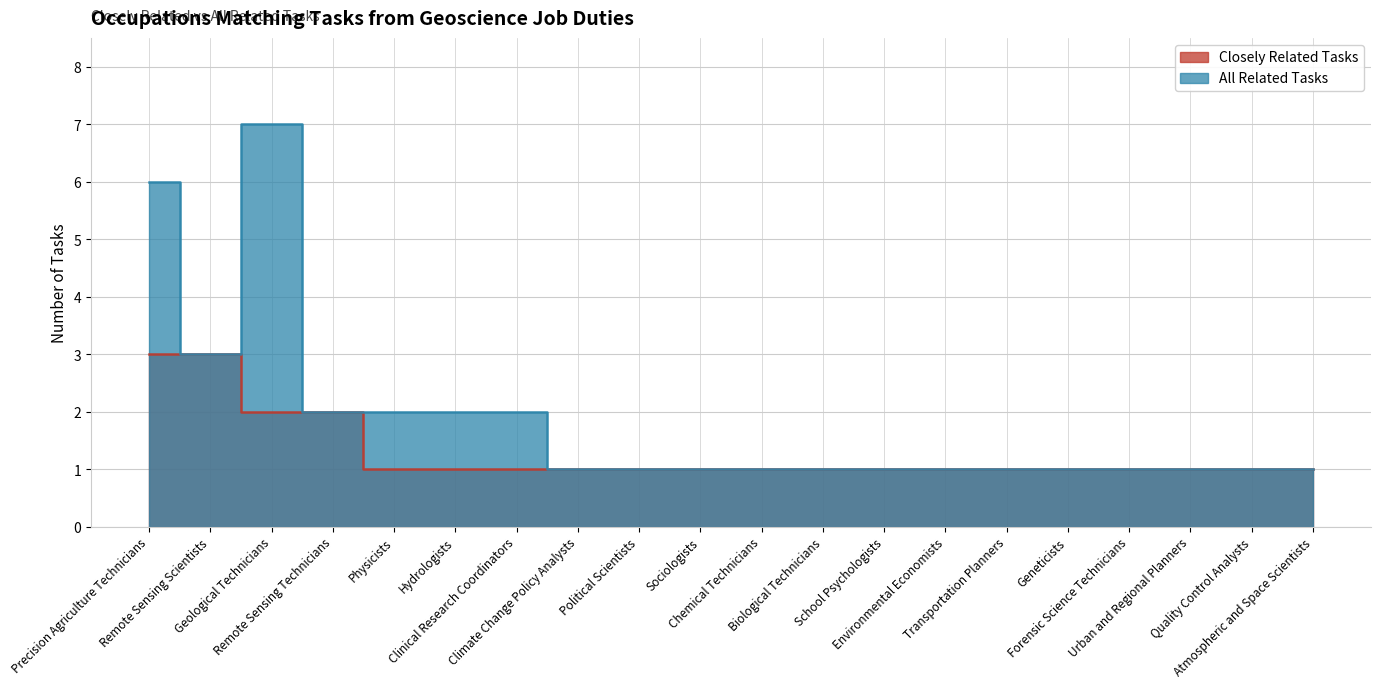

Is the value of All Related Tasks at Geological Technicians greater than the value of Closely Related Tasks at Physicists?

Yes